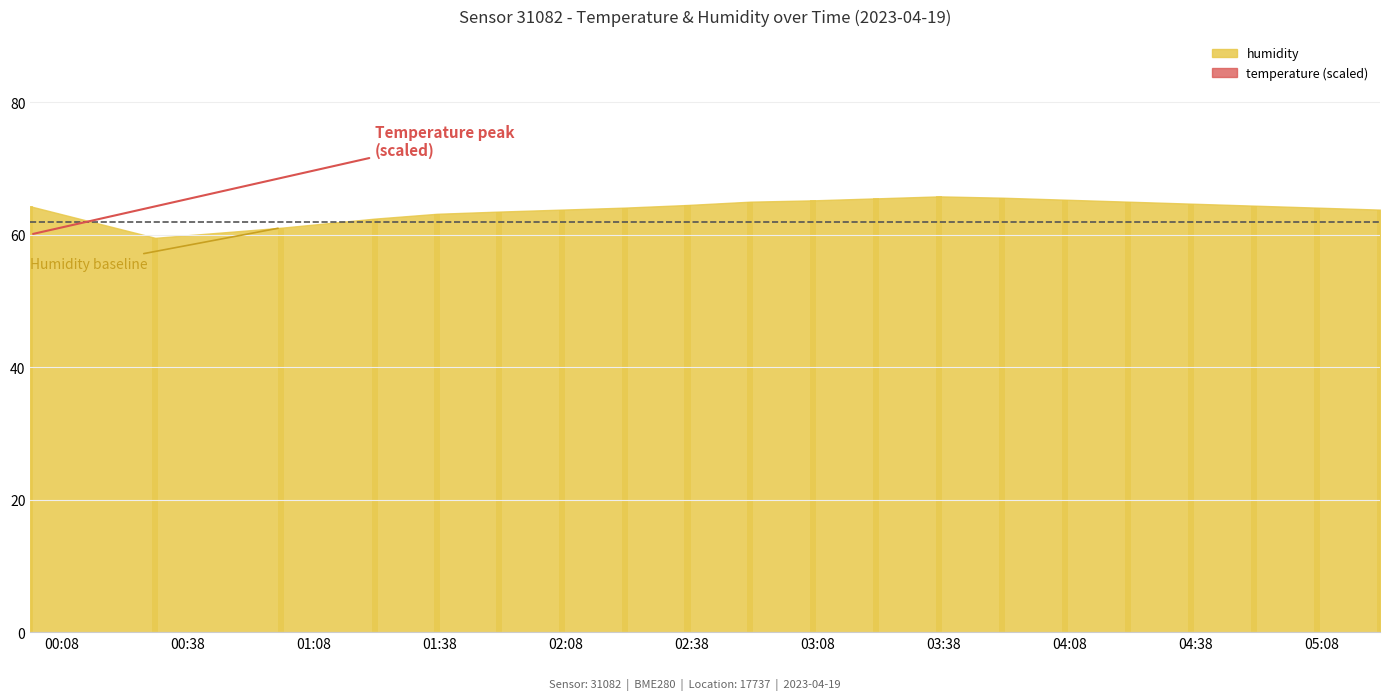

What is the difference between the maximum and minimum values?

6.3